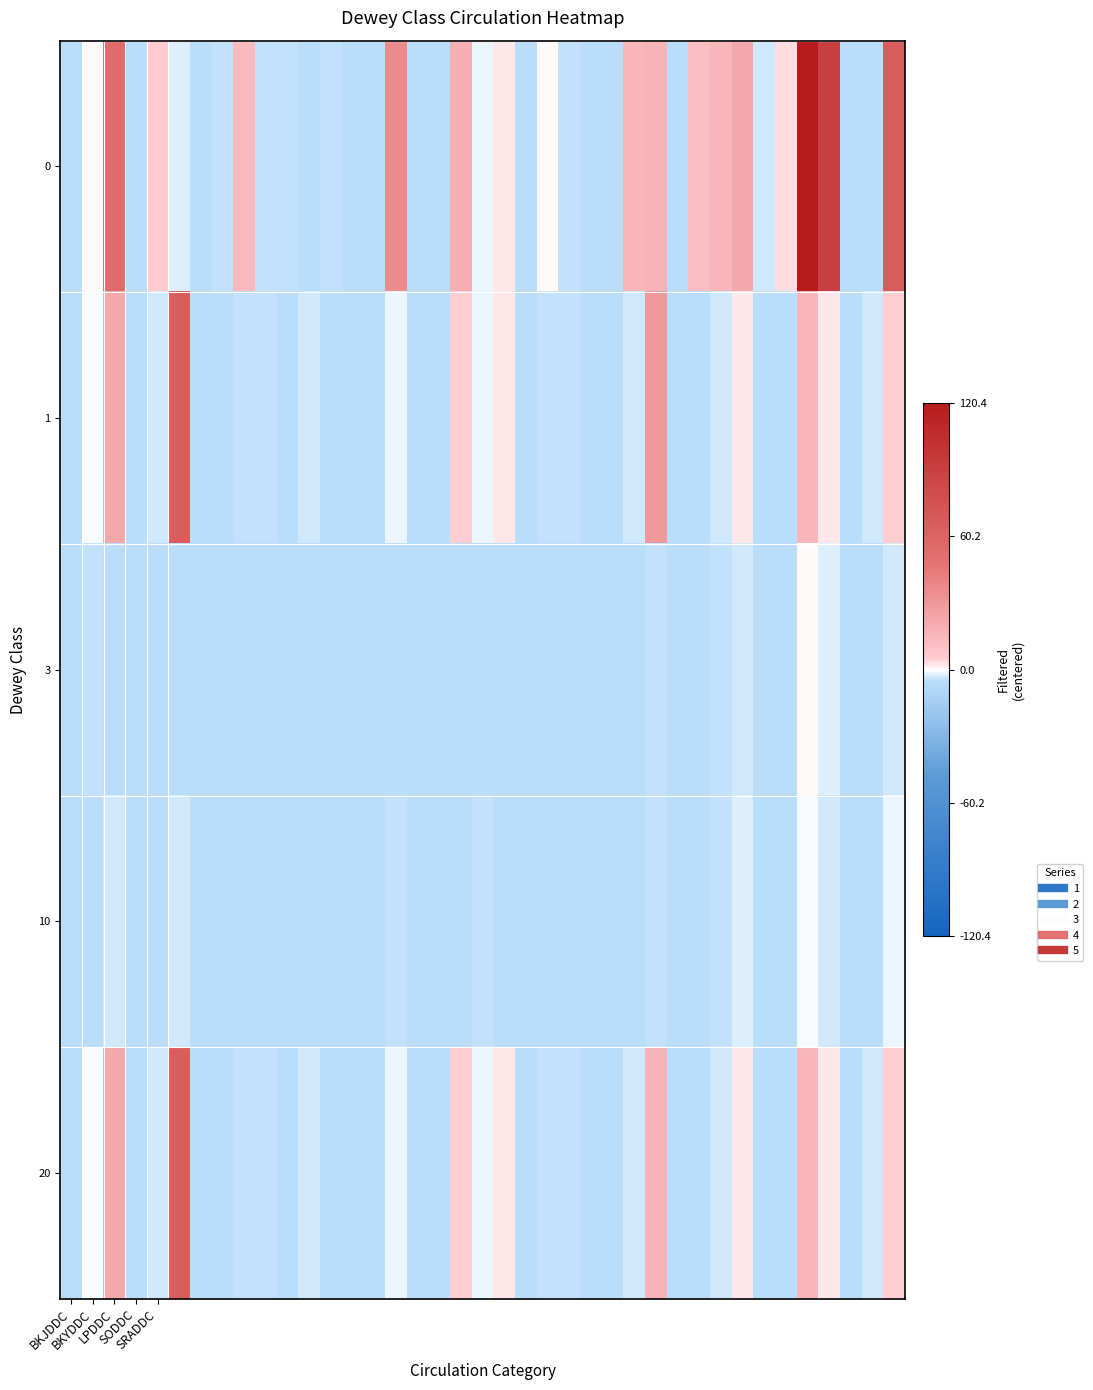

At which category is the sum across all series the highest?

34